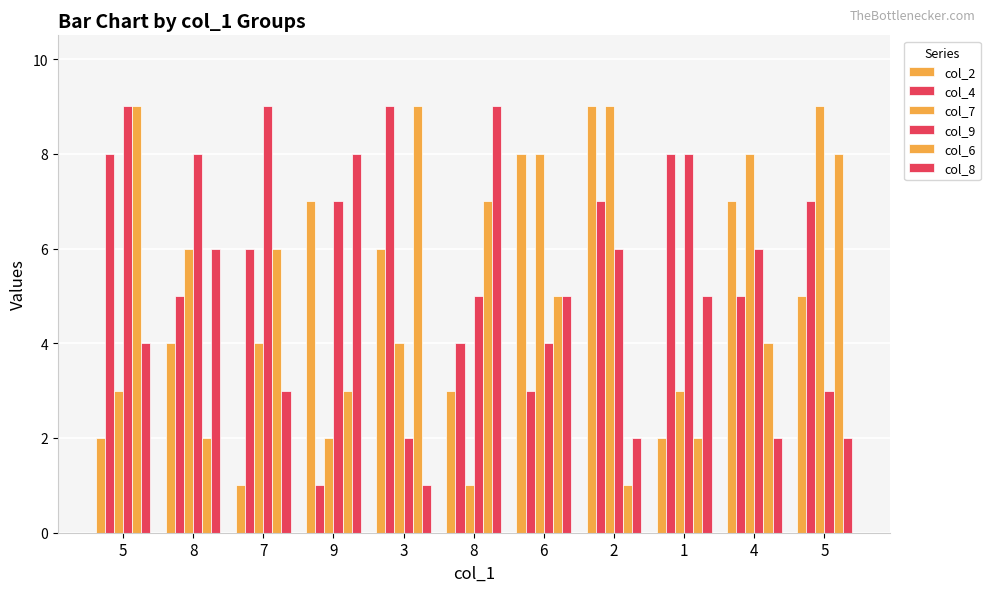

Reading left to right, transcribe all the data shown in this chart.

col_2: 5=2	8=4	7=1	9=7	3=6	8=3	6=8	2=9	1=2	4=7	5=5
col_4: 5=8	8=5	7=6	9=1	3=9	8=4	6=3	2=7	1=8	4=5	5=7
col_7: 5=3	8=6	7=4	9=2	3=4	8=1	6=8	2=9	1=3	4=8	5=9
col_9: 5=9	8=8	7=9	9=7	3=2	8=5	6=4	2=6	1=8	4=6	5=3
col_6: 5=9	8=2	7=6	9=3	3=9	8=7	6=5	2=1	1=2	4=4	5=8
col_8: 5=4	8=6	7=3	9=8	3=1	8=9	6=5	2=2	1=5	4=2	5=2